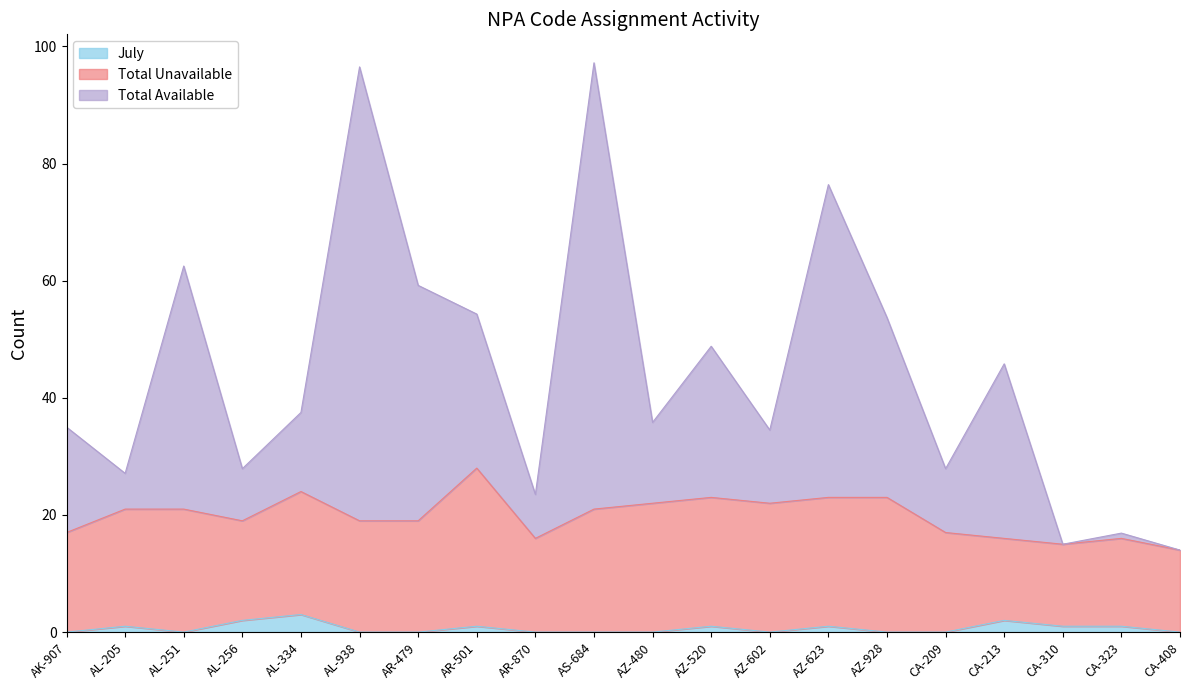

Is it true that Total Available equals 62.5 at AL-251?

True